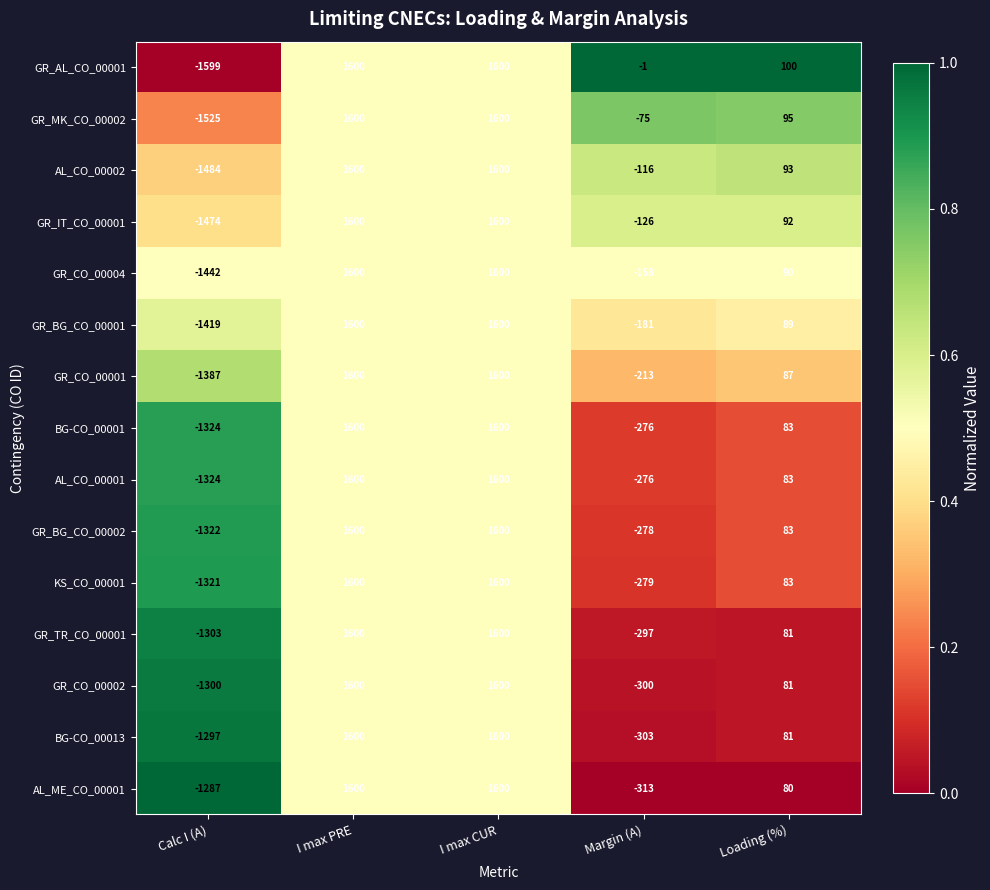

What is the difference between the maximum and second lowest values in the AL_CO_00002 series?

1716